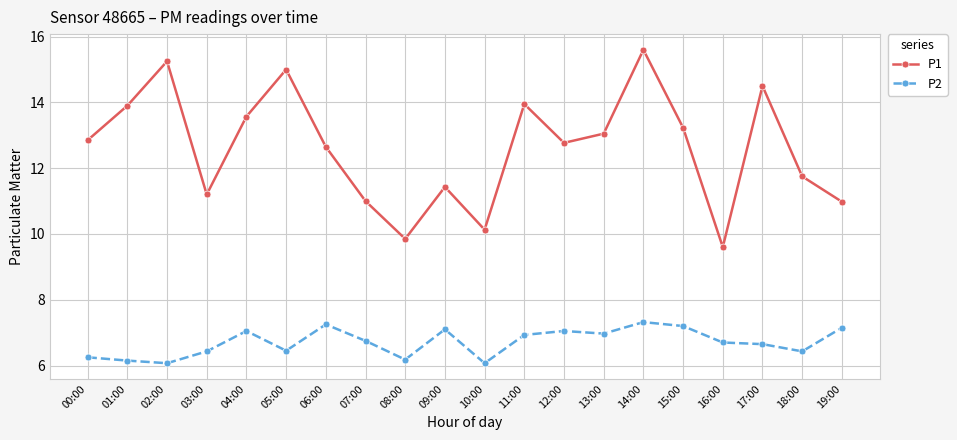

At which category is the sum across all series the highest?

14:00